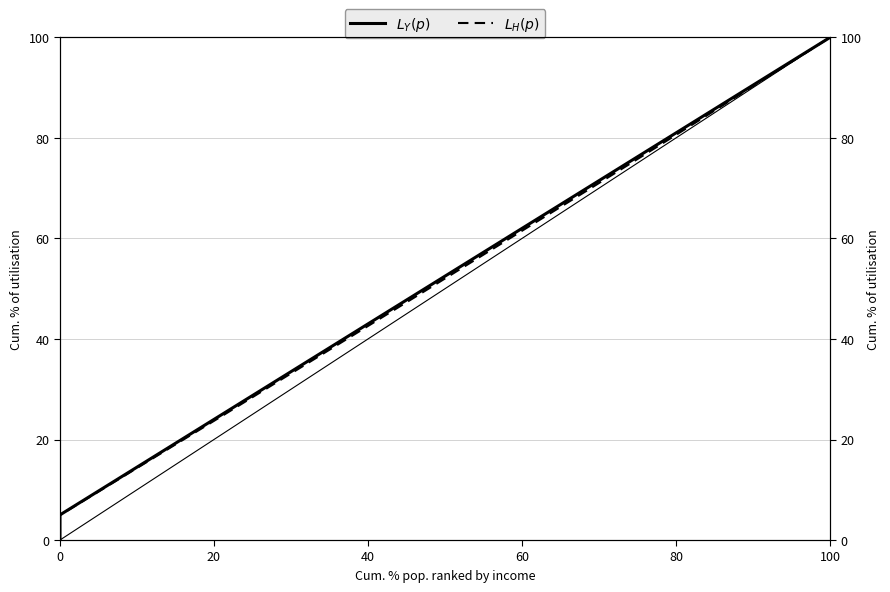

What is the sum of all $L_H(p)$ values?

1043.7